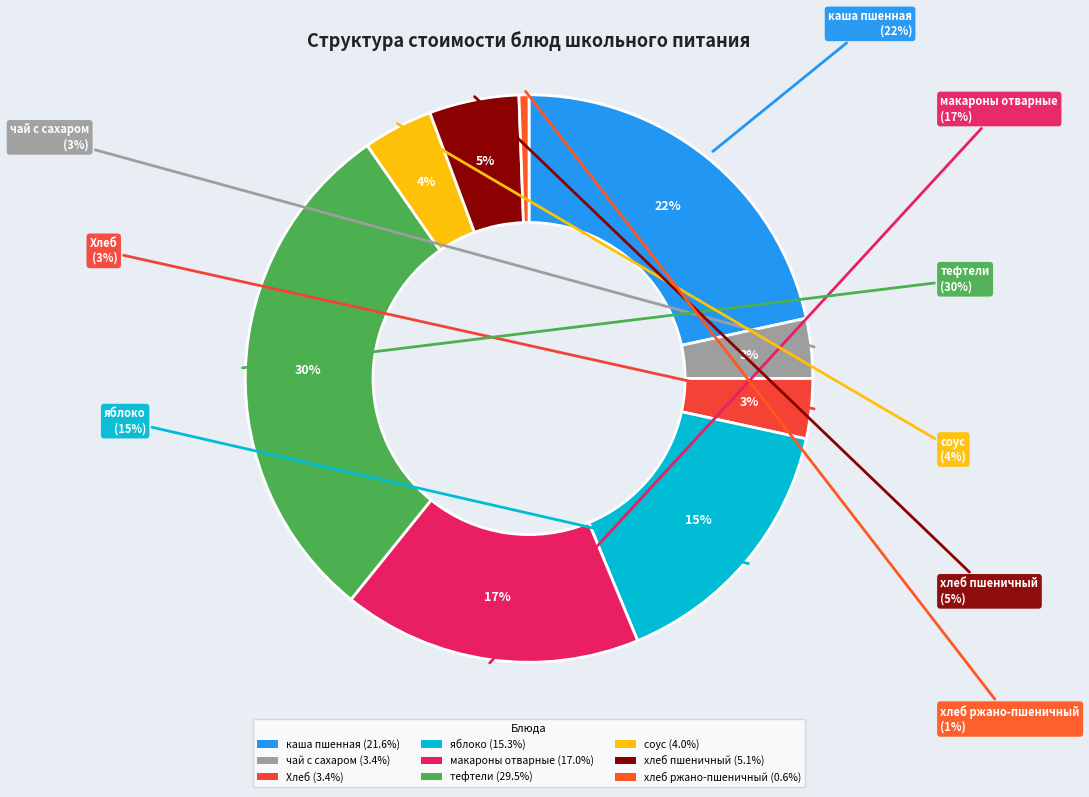

Rank the categories by value from lowest to highest.

хлеб ржано-пшеничный, чай с сахаром, Хлеб, соус, хлеб пшеничный, яблоко, макароны отварные, каша пшенная, тефтели